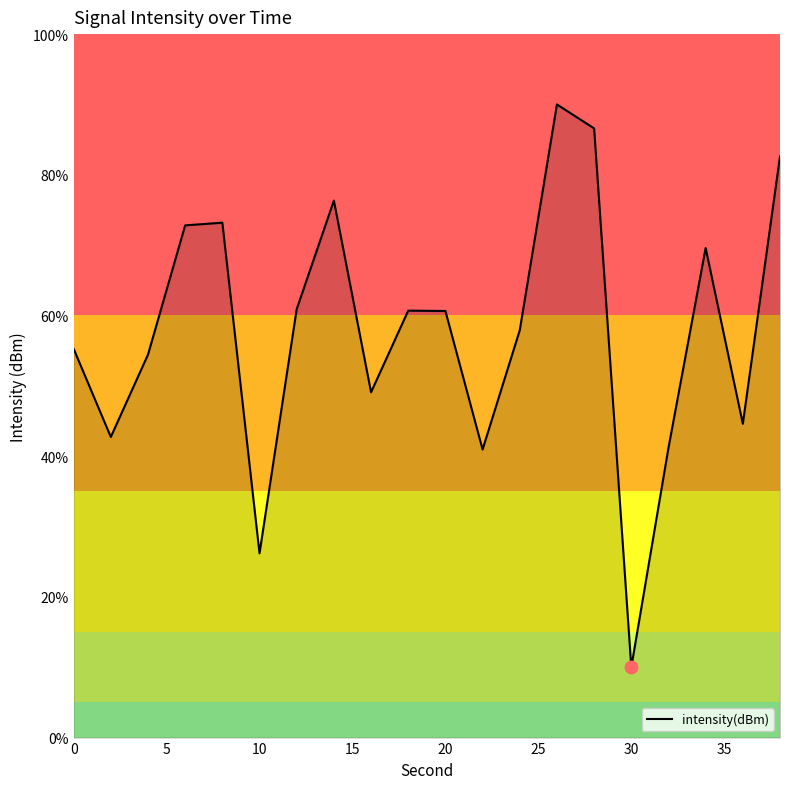

What is the difference between the maximum and minimum values?

80.0